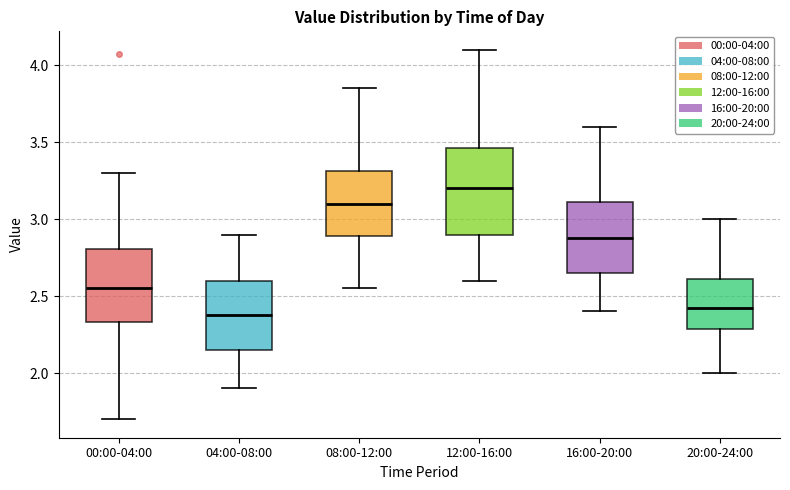

Reading left to right, transcribe this box plot: for each box, give where its median line is, the range the box spans, and where its two whiskers end, as read against the y-axis. The values are not printed on the chart, so give them approximately, as read against the axis.

00:00-04:00: median 2.55, box 2.35 to 2.80, whiskers 1.70 to 3.30
04:00-08:00: median 2.40, box 2.15 to 2.60, whiskers 1.90 to 2.90
08:00-12:00: median 3.10, box 2.90 to 3.30, whiskers 2.55 to 3.85
12:00-16:00: median 3.20, box 2.90 to 3.45, whiskers 2.60 to 4.10
16:00-20:00: median 2.90, box 2.65 to 3.10, whiskers 2.40 to 3.60
20:00-24:00: median 2.45, box 2.30 to 2.60, whiskers 2.00 to 3.00